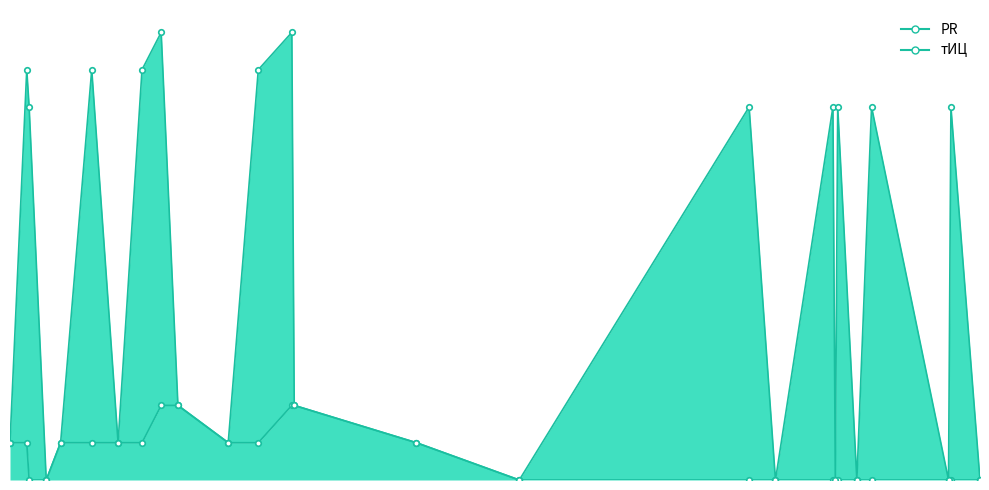

The тИЦ series shows -7 at 2015-12-28. True or false?

False